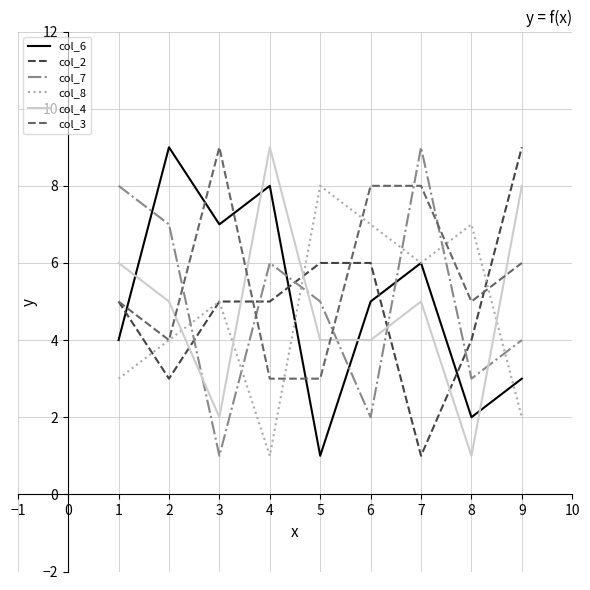

Is it true that col_8 equals 1 at 1?

False